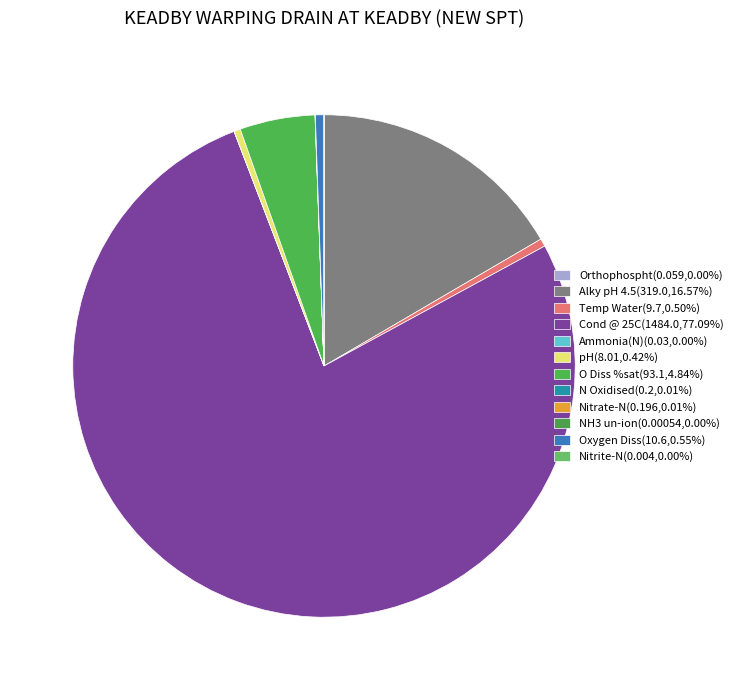

Is there a majority slice in this chart?

Yes